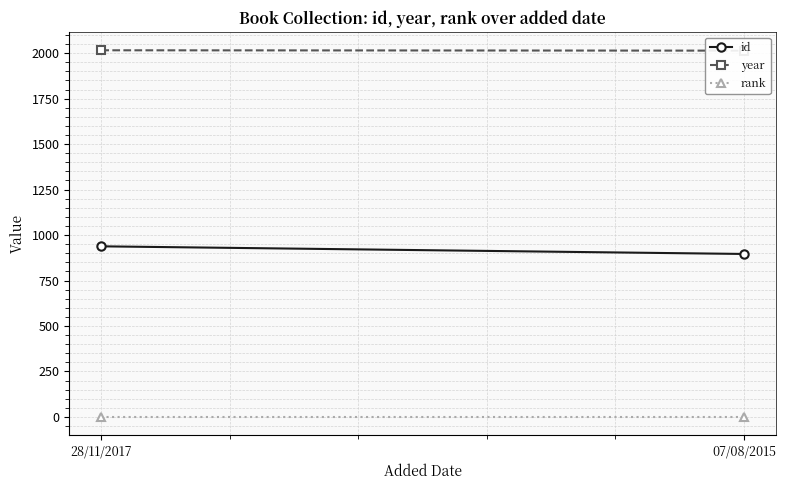

What is the label of the 1st point from the left?

28/11/2017